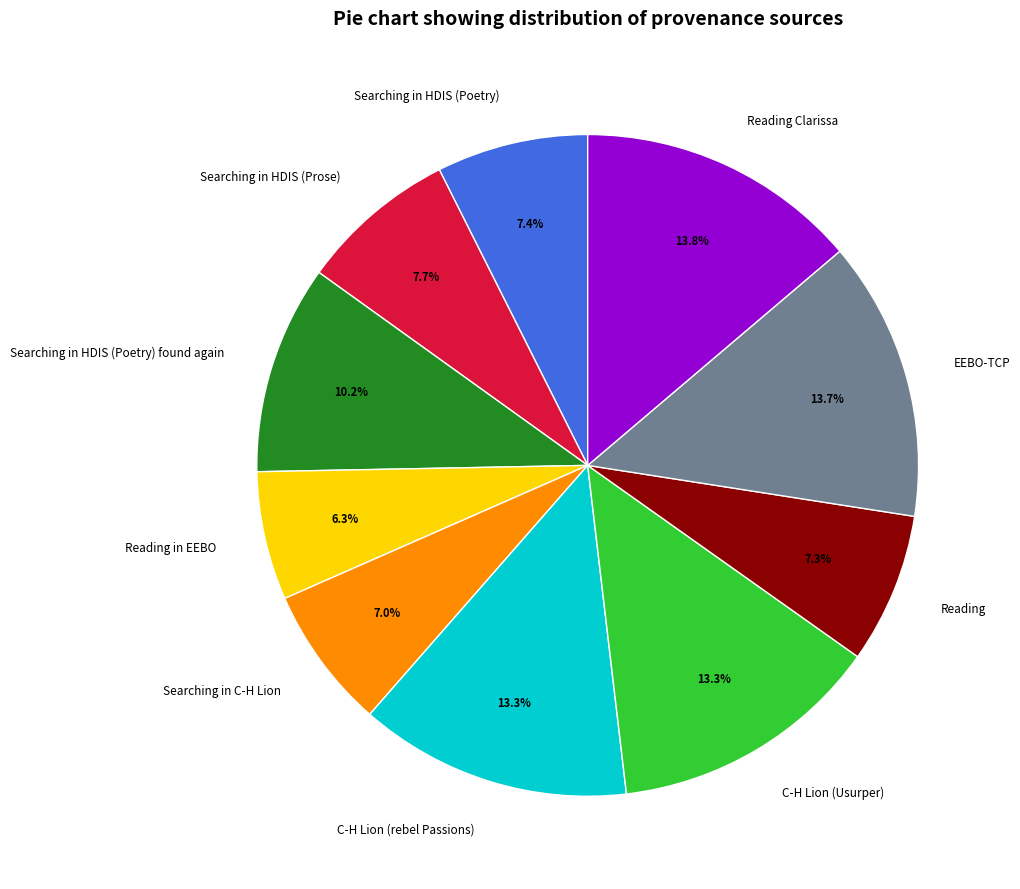

To the nearest percent, what portion does EEBO-TCP represent?

14%